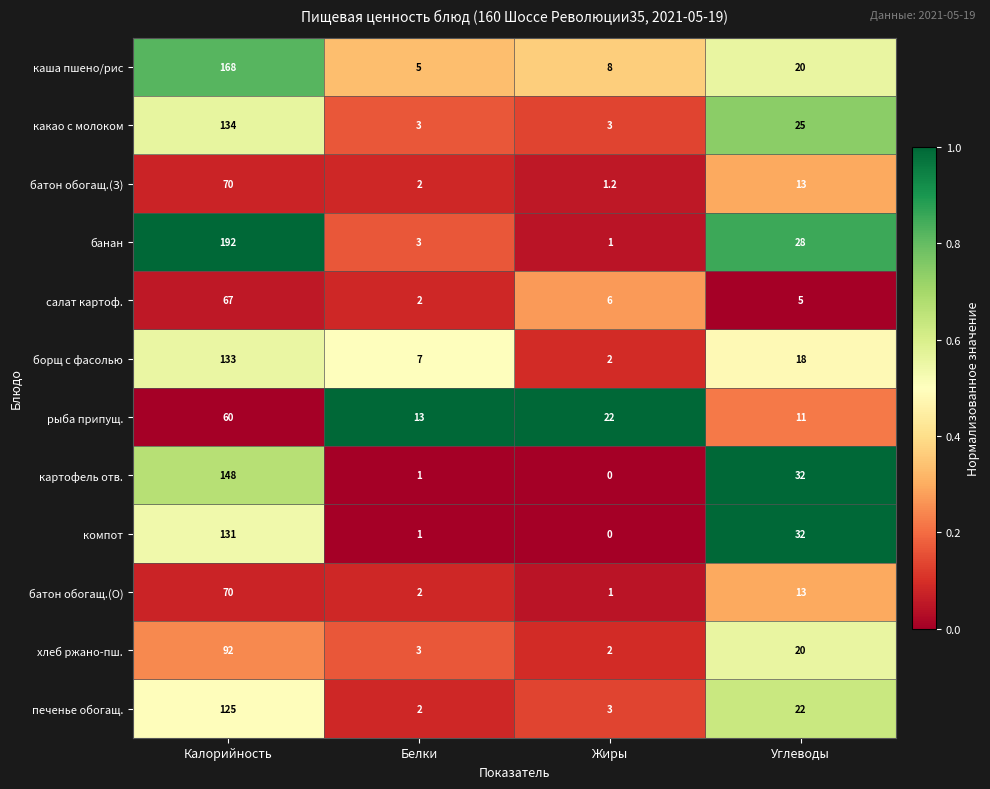

Which series has the largest total across all categories?

банан